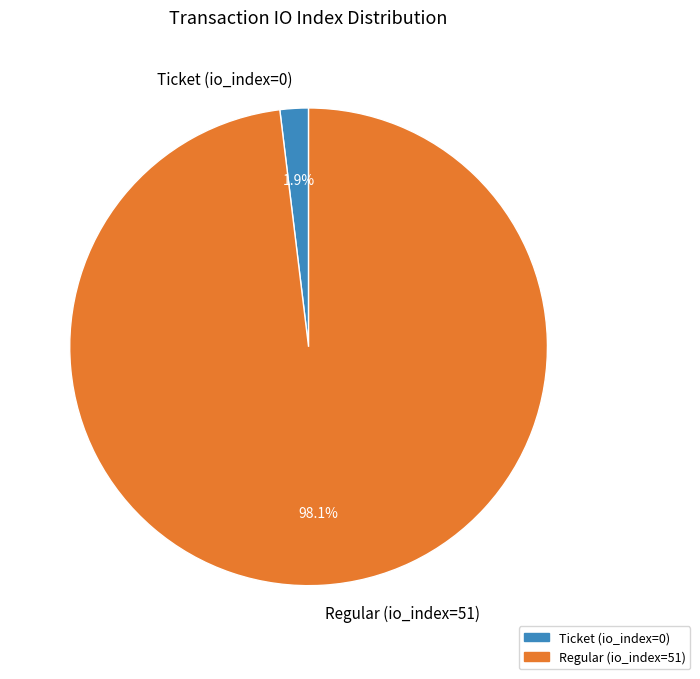

To the nearest percent, what percentage of the pie is Regular (io_index=51)?

98%